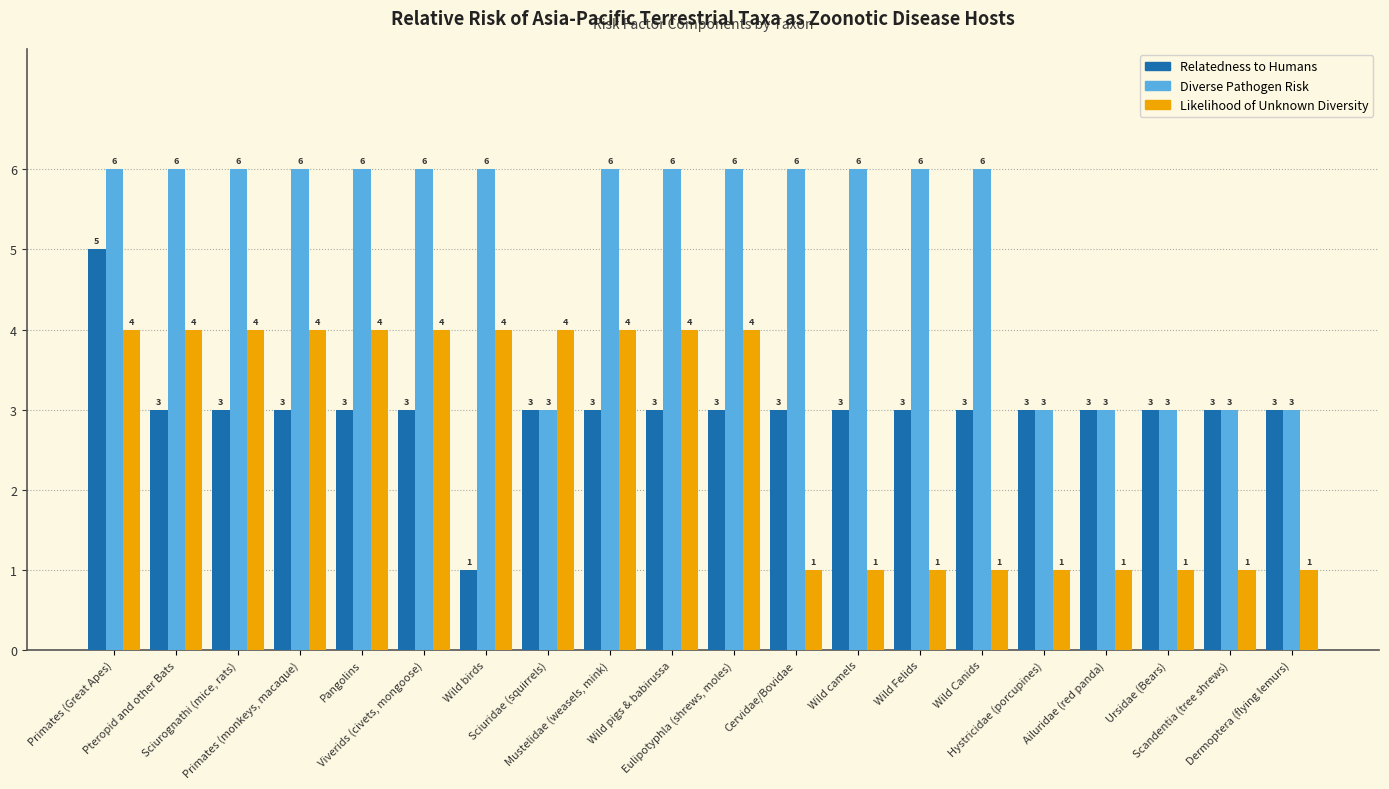

Reading left to right, list all the values displayed in this chart.

Relatedness to Humans: 5	3	3	3	3	3	1	3	3	3	3	3	3	3	3	3	3	3	3	3
Diverse Pathogen Risk: 6	6	6	6	6	6	6	3	6	6	6	6	6	6	6	3	3	3	3	3
Likelihood of Unknown Diversity: 4	4	4	4	4	4	4	4	4	4	4	1	1	1	1	1	1	1	1	1